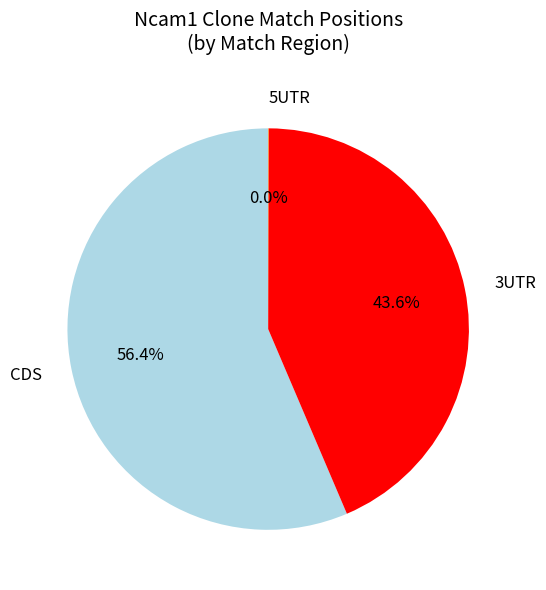

Does any single category account for the majority?

Yes